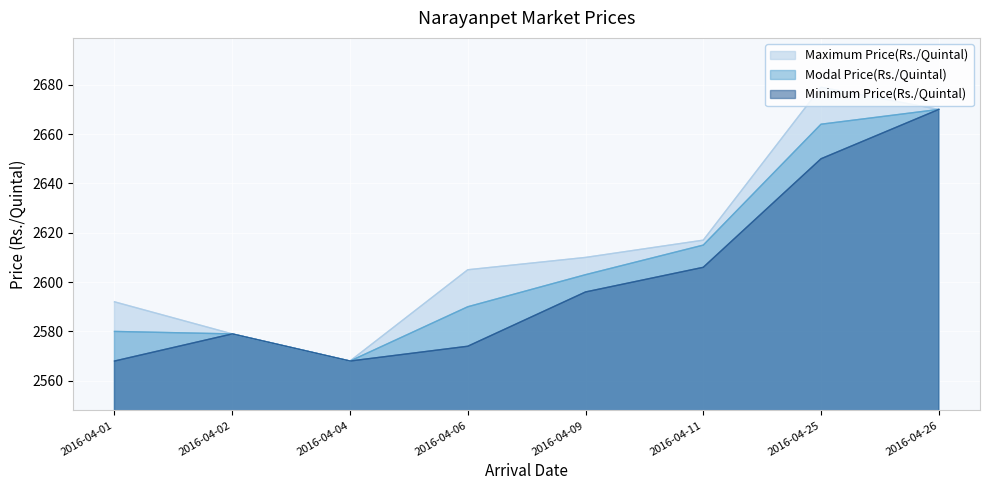

What is the value of the Minimum Price(Rs./Quintal) point at the 1st from the left?

2568